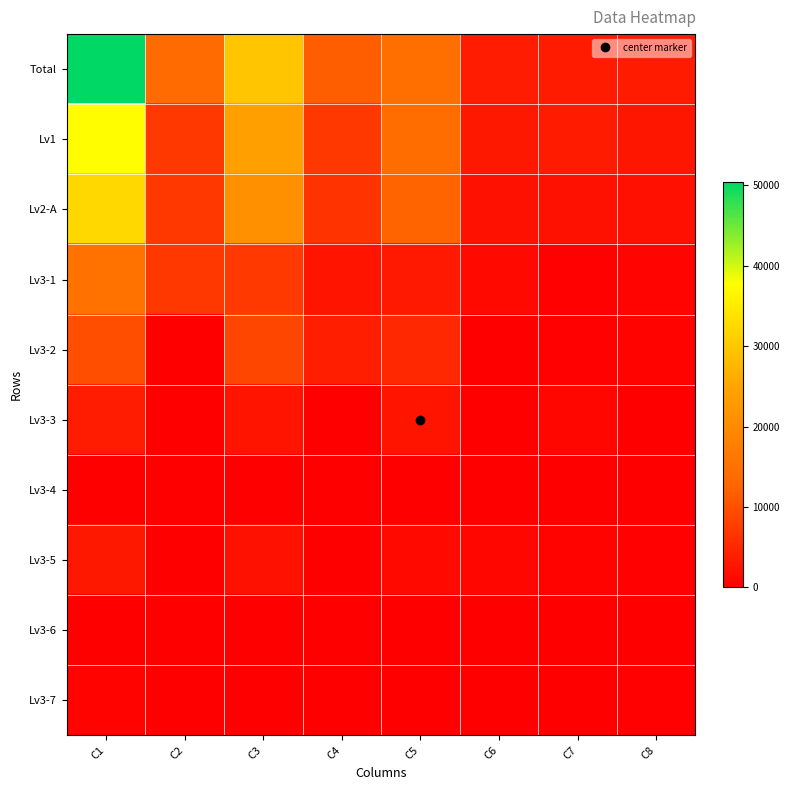

Reading left to right, transcribe all the data shown in this chart.

Total: C1=50431	C2=13662	C3=29870	C4=11748	C5=14546	C6=3576	C7=3464	C8=3435
Lv1: C1=37499	C2=7080	C3=24167	C4=7053	C5=14118	C6=2995	C7=3399	C8=2852
Lv2-A: C1=32428	C2=7080	C3=21061	C4=6423	C5=12452	C6=2186	C7=2306	C8=1982
Lv3-1: C1=15089	C2=7080	C3=7113	C4=2598	C5=3320	C6=1195	C7=242	C8=654
Lv3-2: C1=9689	C2=0	C3=8862	C4=3825	C5=5037	C6=0	C7=374	C8=453
Lv3-3: C1=3712	C2=0	C3=2742	C4=0	C5=2742	C6=0	C7=829	C8=141
Lv3-4: C1=193	C2=0	C3=0	C4=0	C5=0	C6=0	C7=123	C8=70
Lv3-5: C1=3120	C2=0	C3=2214	C4=0	C5=1327	C6=887	C7=590	C8=316
Lv3-6: C1=179	C2=0	C3=88	C4=0	C5=22	C6=67	C7=54	C8=37
Lv3-7: C1=446	C2=0	C3=41	C4=0	C5=3	C6=38	C7=94	C8=311